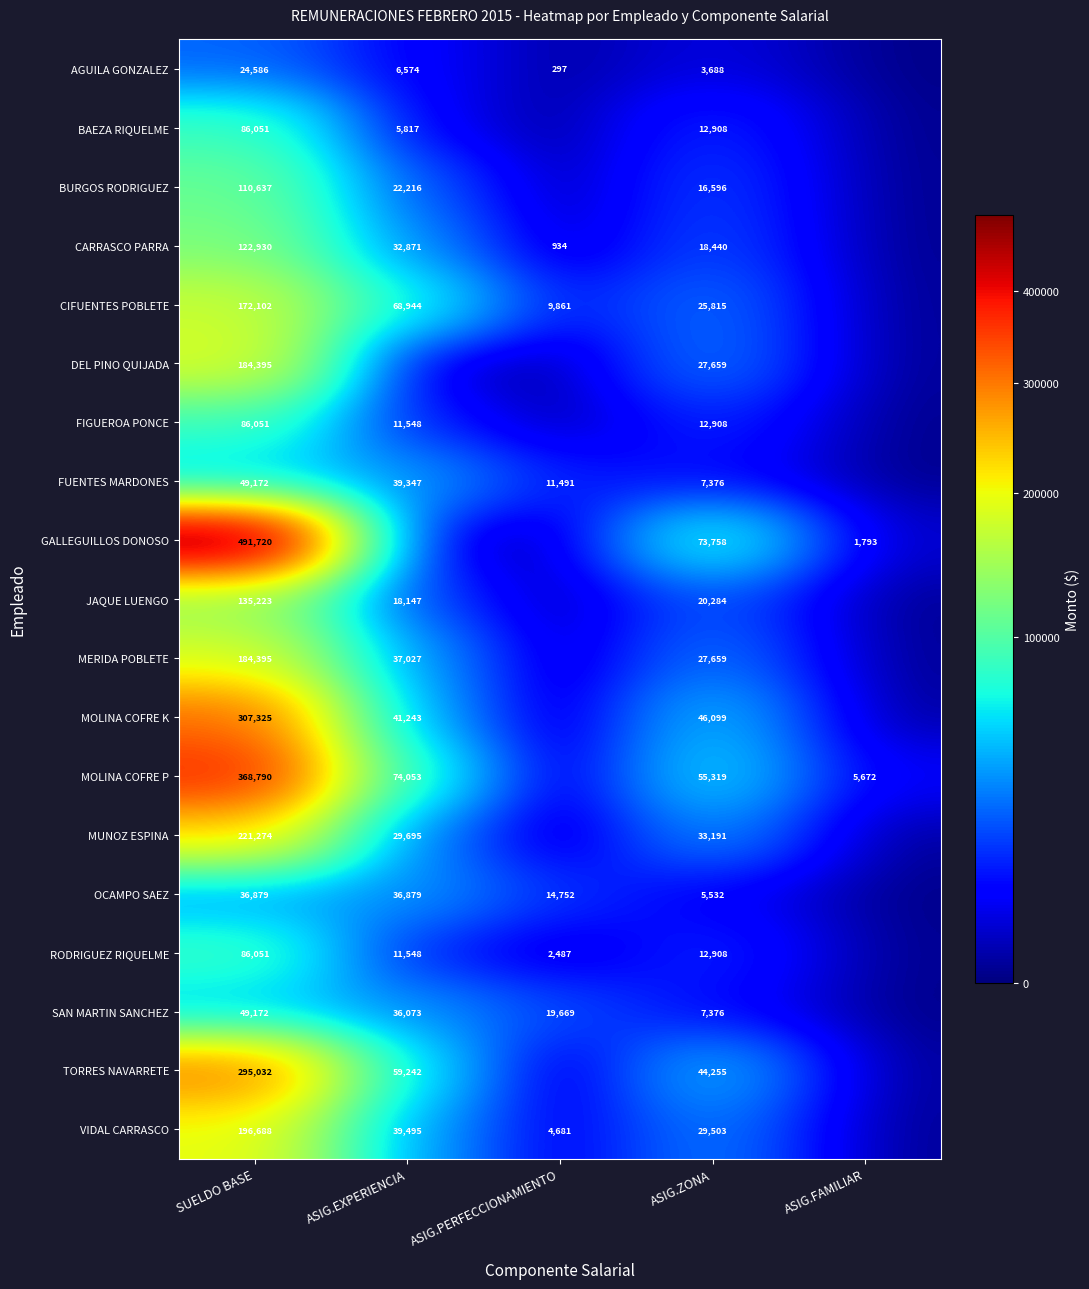

Which label corresponds to the smallest value in the chart?

ASIG.FAMILIAR